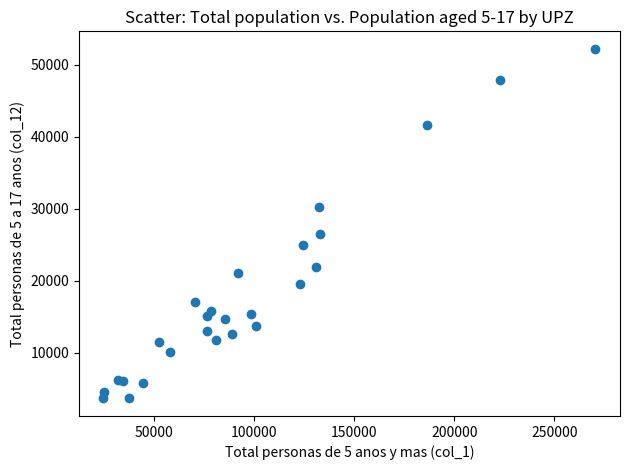

What Y value in the scatter plot is closest to 27934?

26462.3